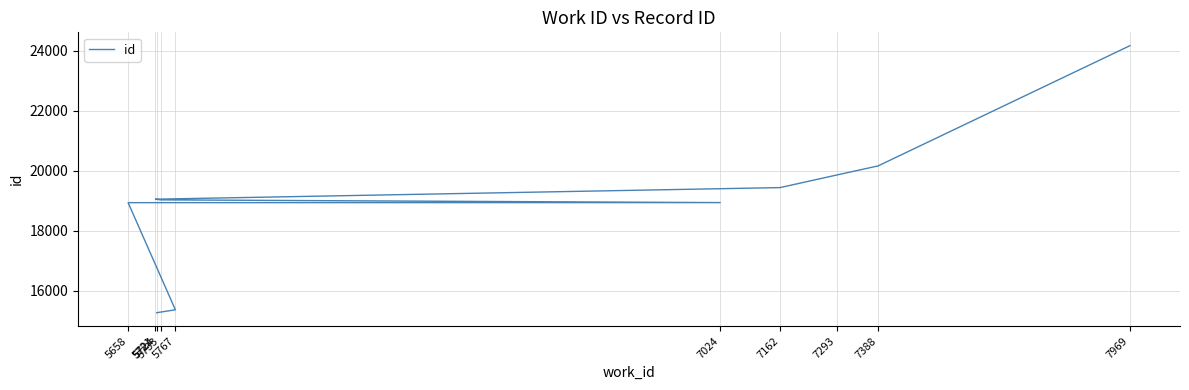

Reading right to left, list all the values displayed in this chart.

24176	20163	19861	19440	19053	19030	18939	18937	15362	15264